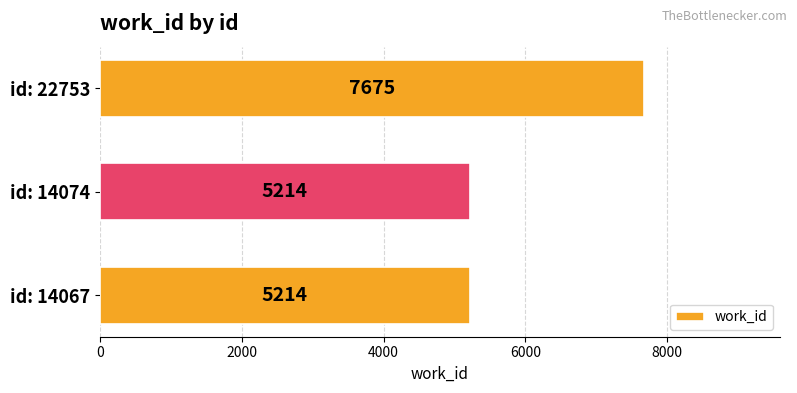

How many series are shown in this chart?

1